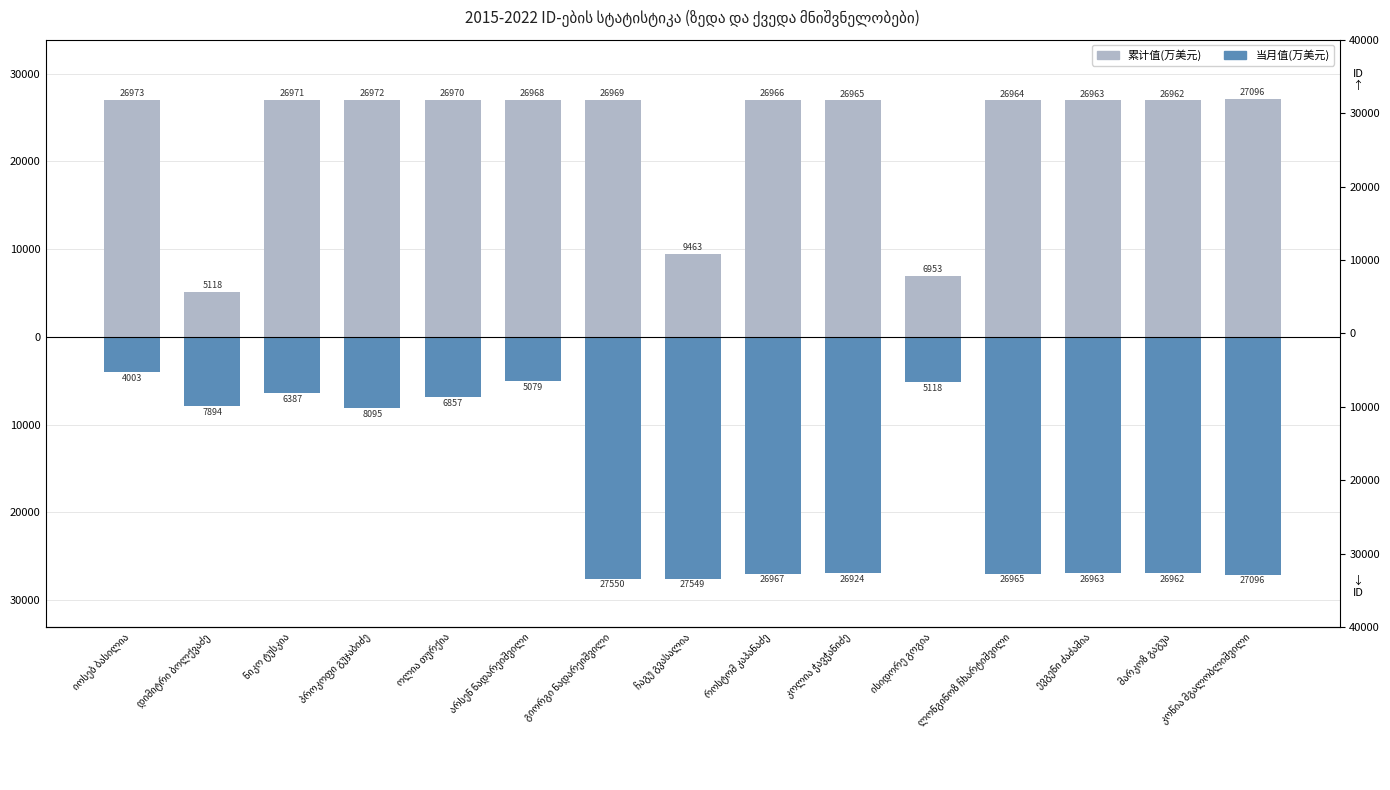

Which series changed the most between დიმიტრი ბოლქვაძე and ოლია თურქია?

累计值(万美元)